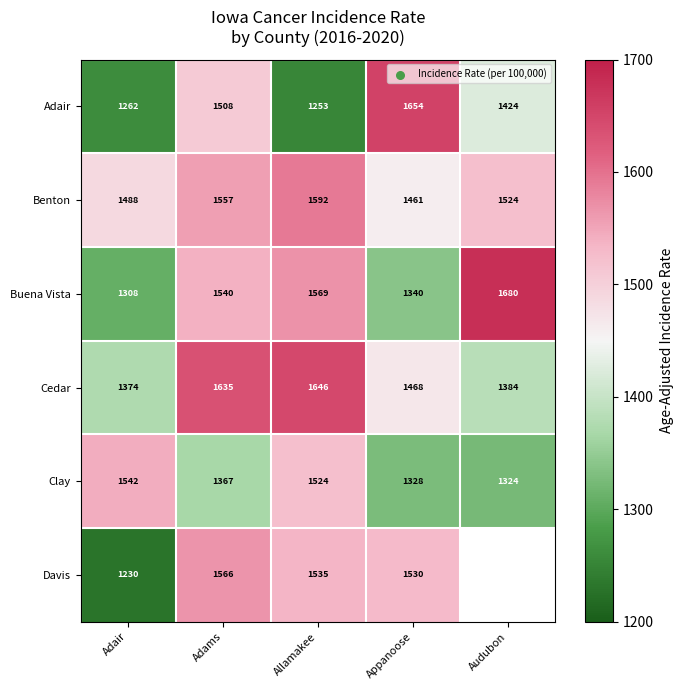

Is the value of Adair at Adair greater than the value of Buena Vista at Adair?

No